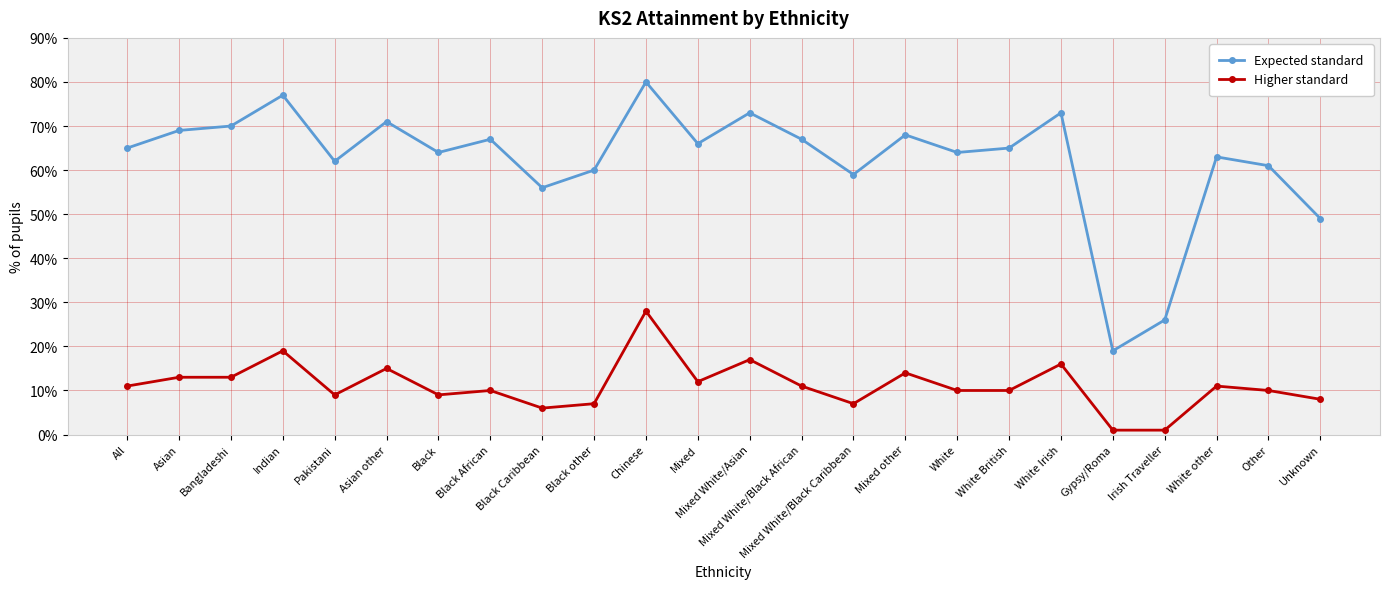

What is the value of the Higher standard point at the 11th from the left?

28